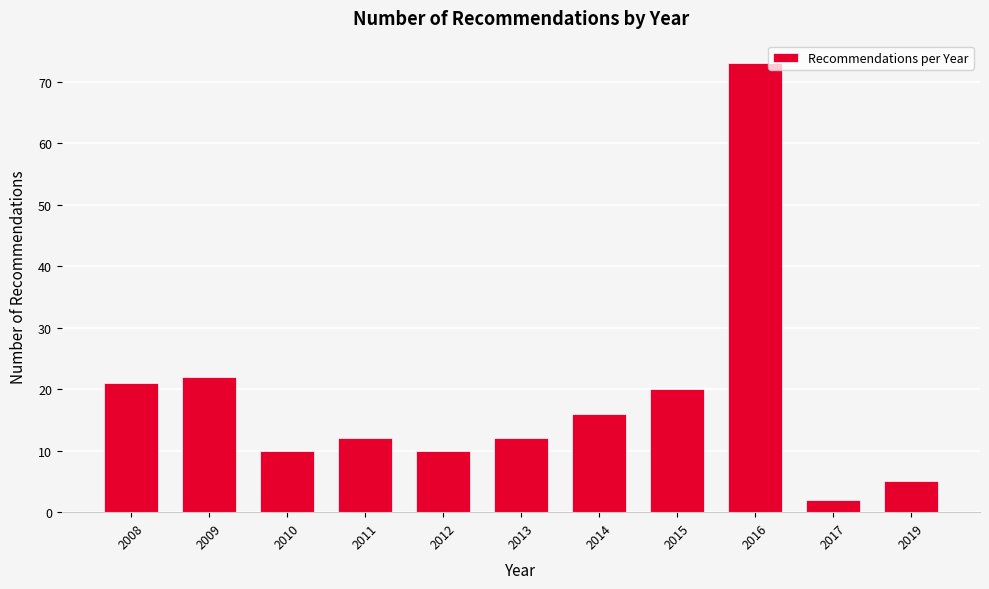

Reading left to right, list all the values displayed in this chart.

2008=21	2009=22	2010=10	2011=12	2012=10	2013=12	2014=16	2015=20	2016=73	2017=2	2019=5